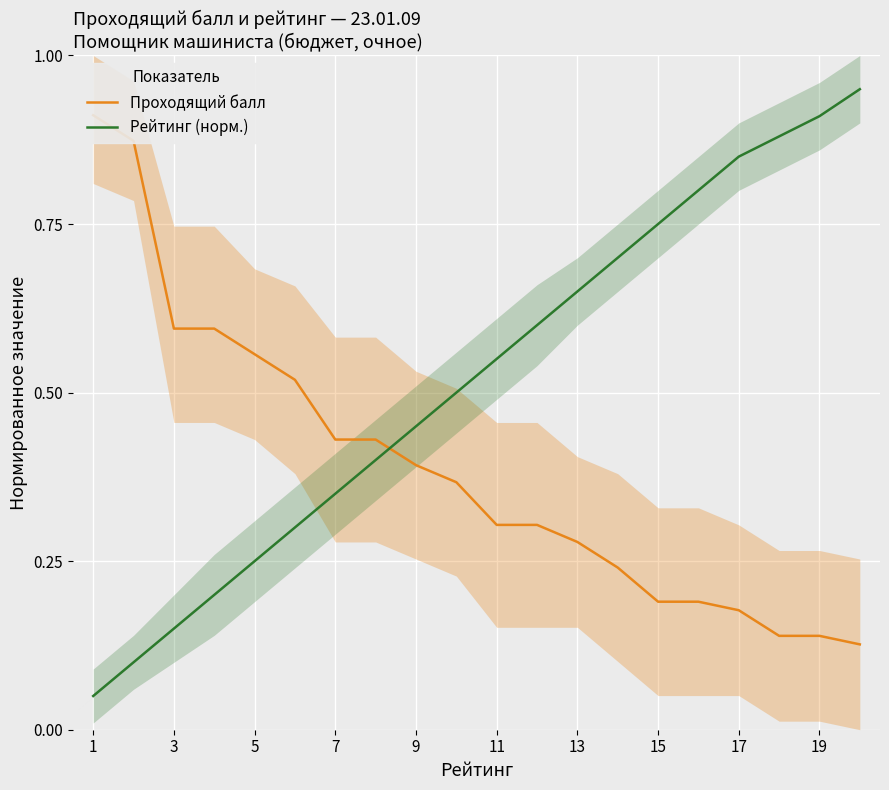

Reading left to right, extract all data points from this chart.

Проходящий балл: 0.9	0.9	0.6	0.6	0.6	0.5	0.4	0.4	0.4	0.4	0.3	0.3	0.3	0.2	0.2	0.2	0.2	0.1	0.1	0.1
Рейтинг (норм.): 0.1	0.1	0.1	0.2	0.2	0.3	0.3	0.4	0.5	0.5	0.6	0.6	0.7	0.7	0.8	0.8	0.8	0.9	0.9	0.9